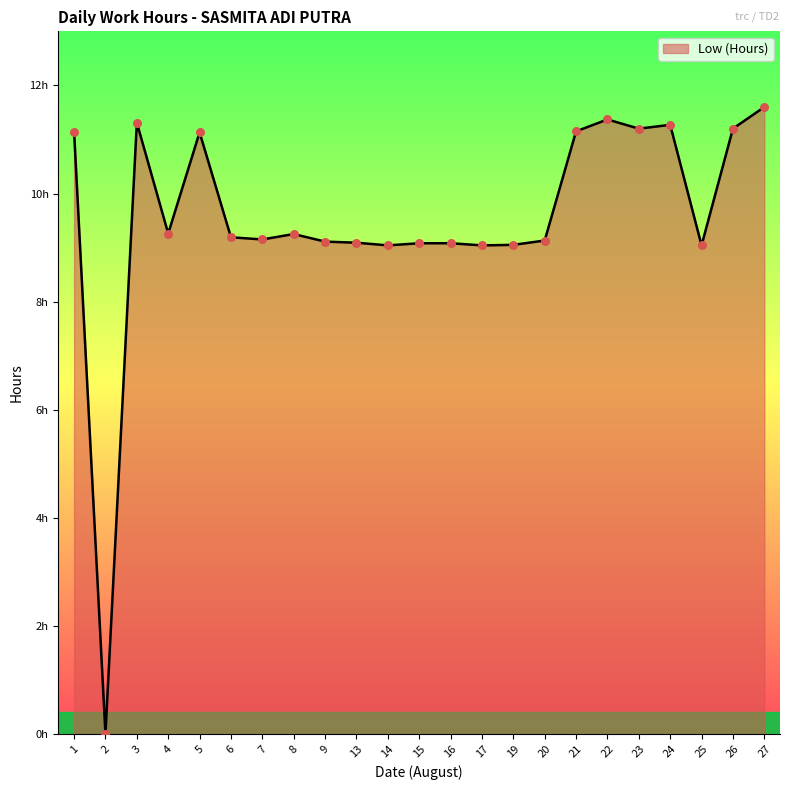

What is the change in value from 7 to 16?

-0.1